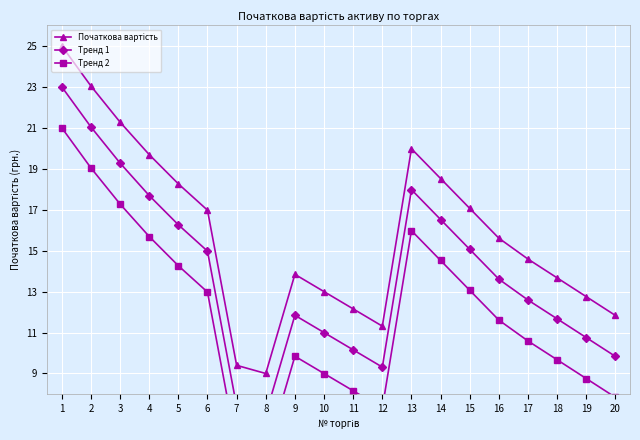

True or false: Тренд 1 and Початкова вартість intersect in this chart.

False